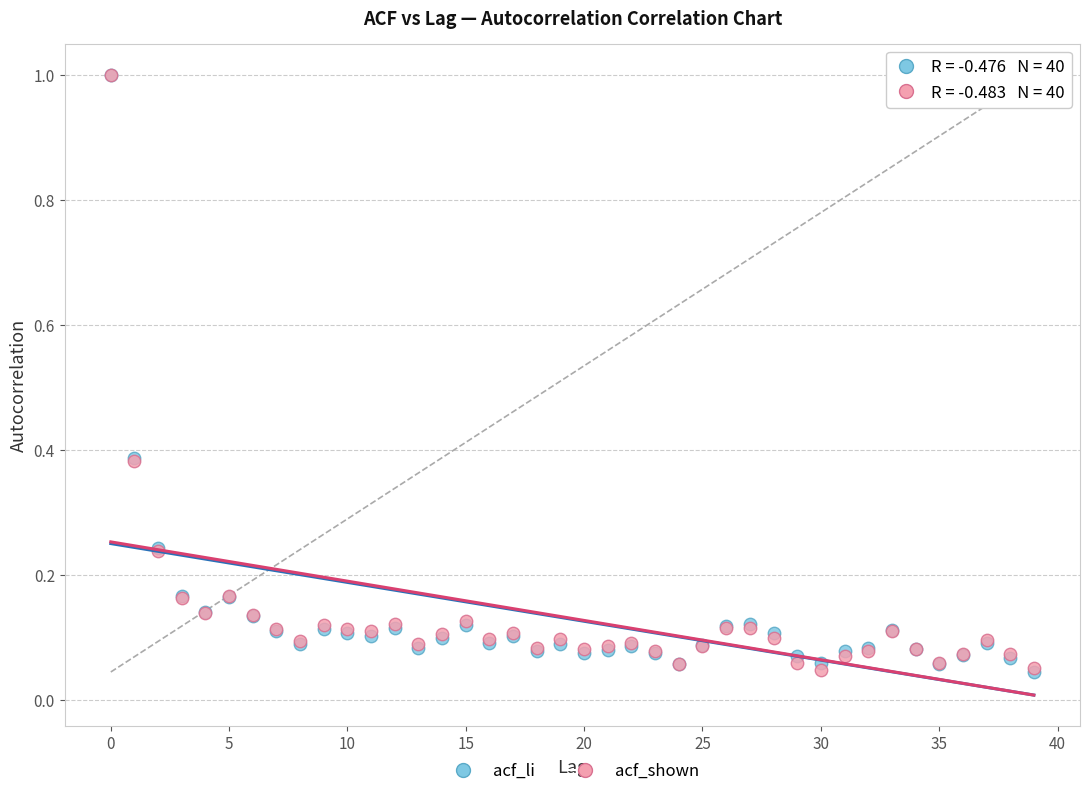

What are all the series names shown in the legend?

acf_li, acf_shown